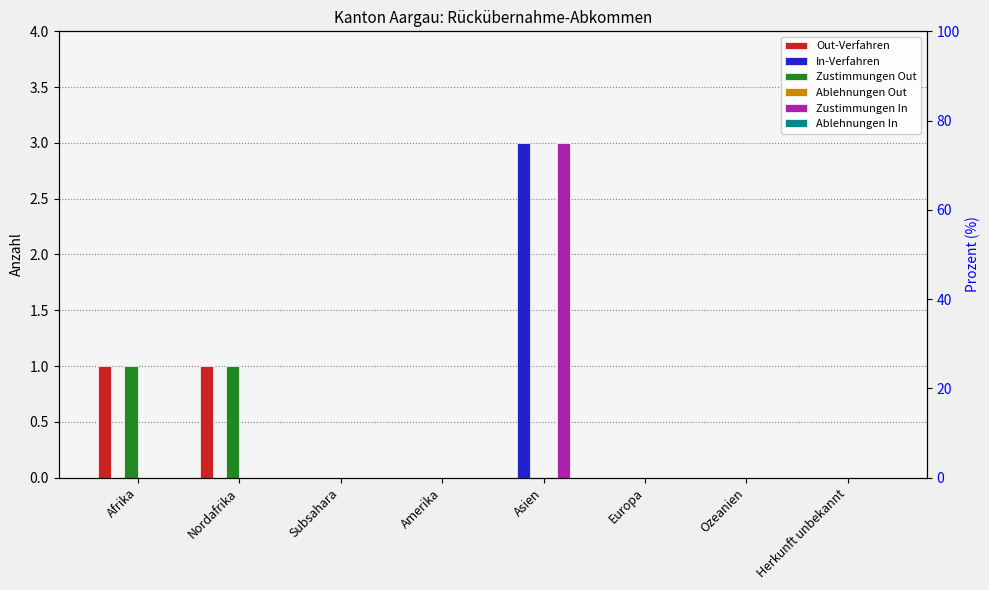

How many bars are there in each group?

6